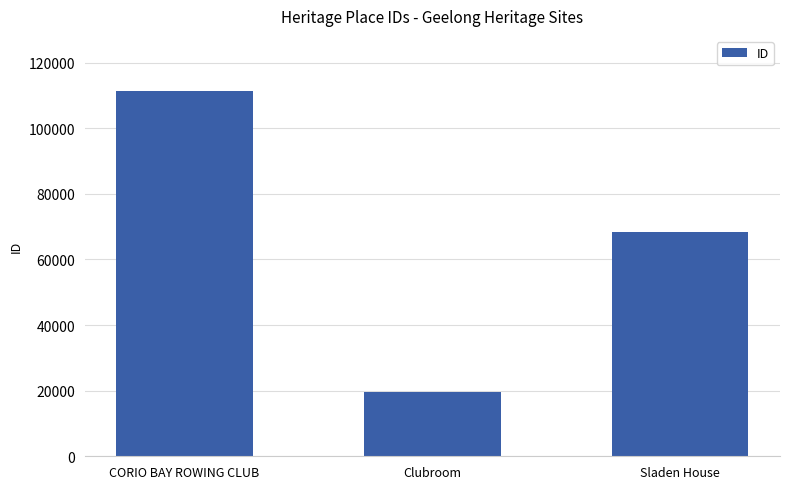

The value at CORIO BAY ROWING CLUB is 111459. True or false?

True